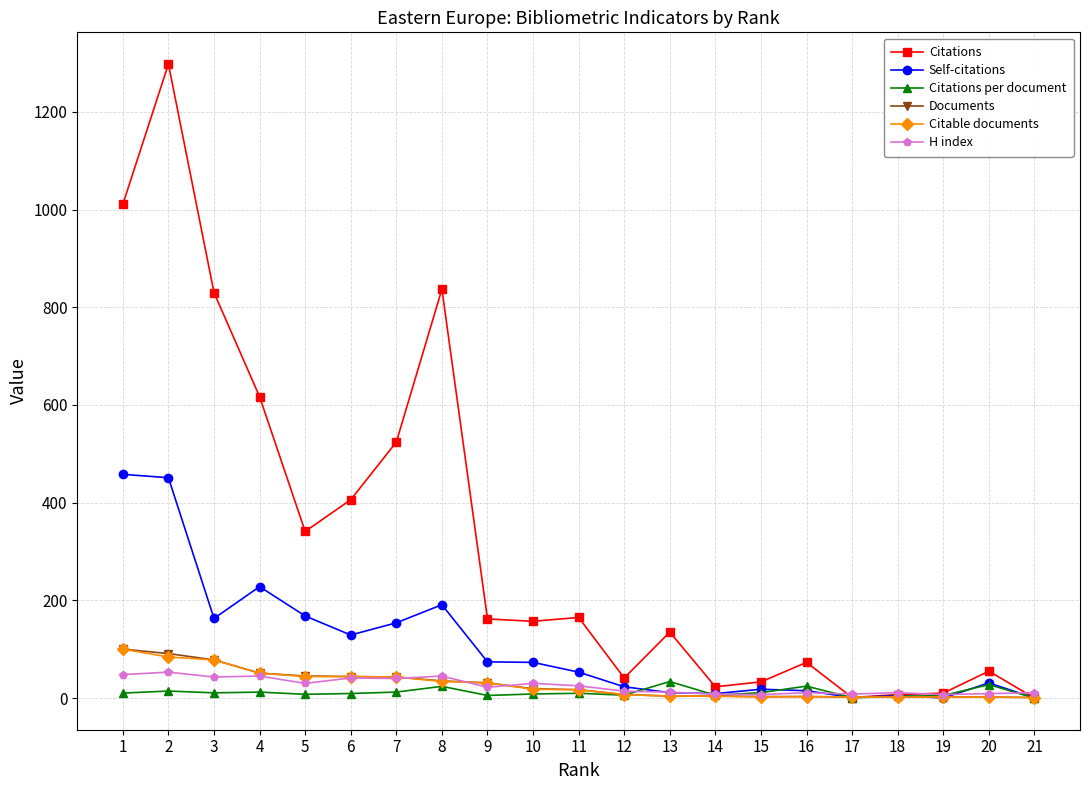

Where is the first local maximum for Citations?

2